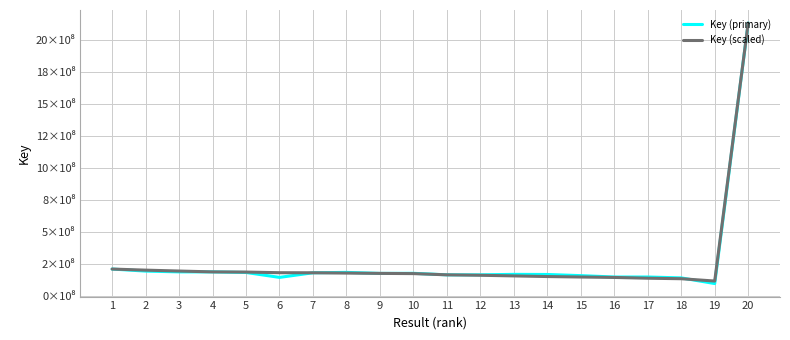

Is it true that Key (scaled) equals 124548762 at 8?

False